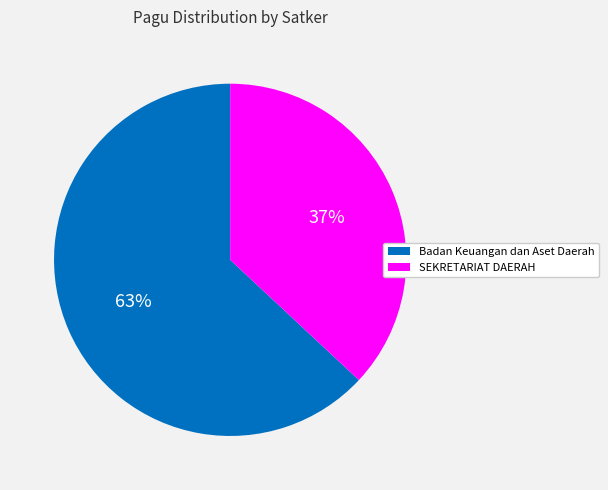

Count the number of slices in the pie.

2